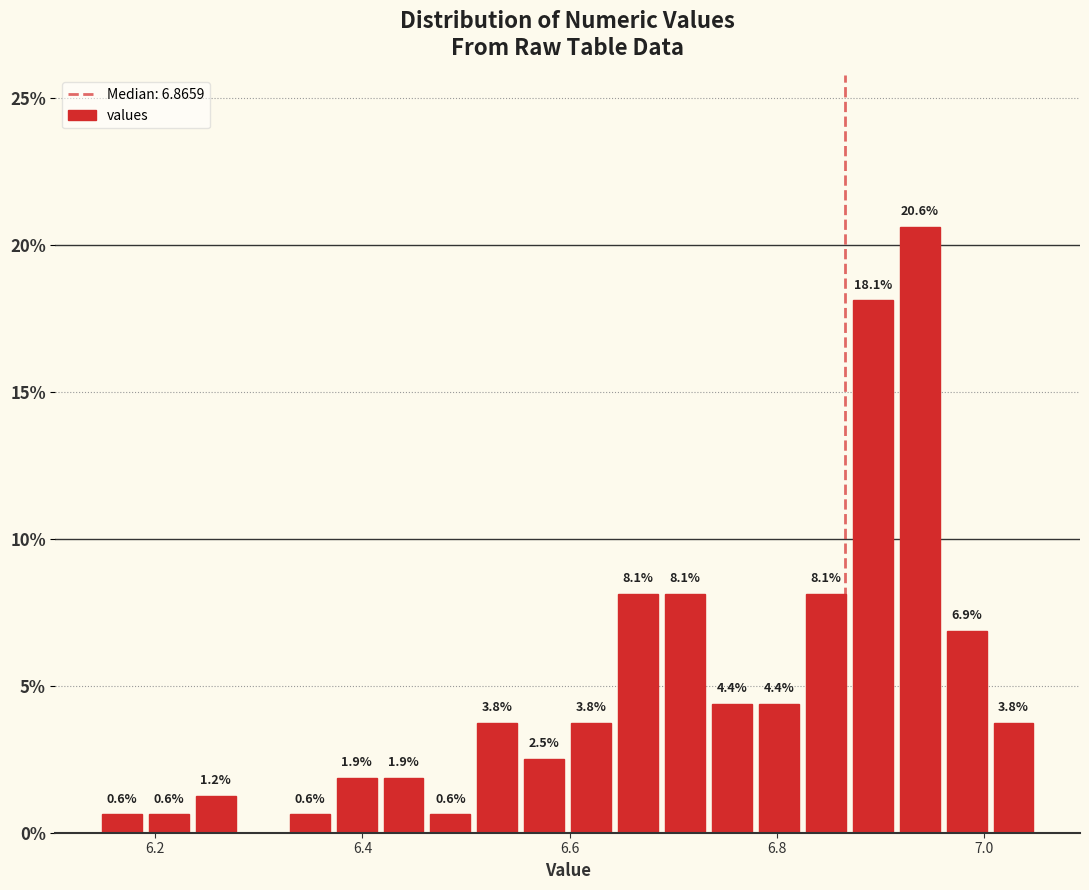

Around what value on the x-axis is the tallest bar? Give the approximate position of its centre, as read against the axis.

6.94